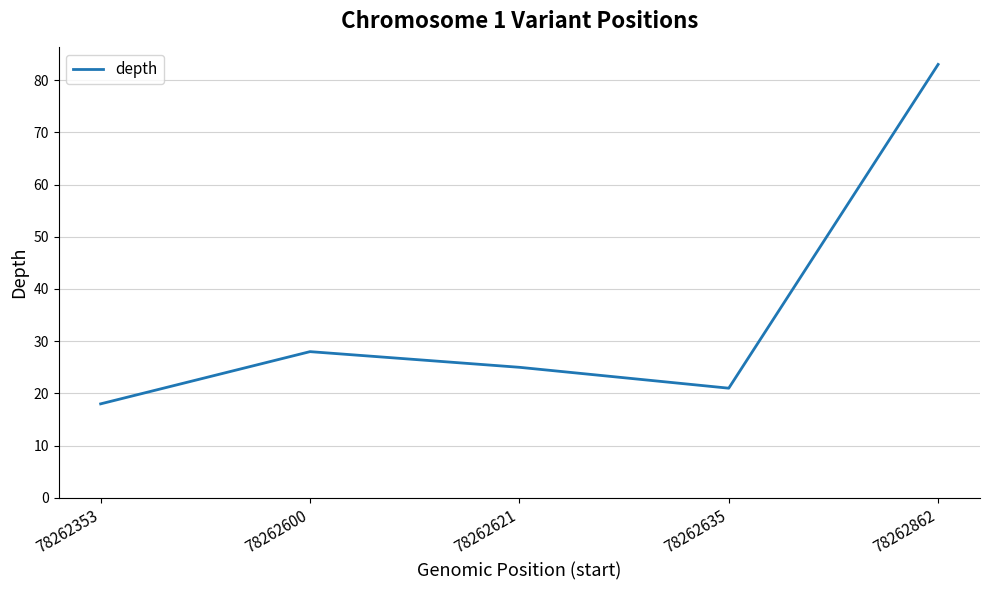

The value at 78262600 is 48. True or false?

False